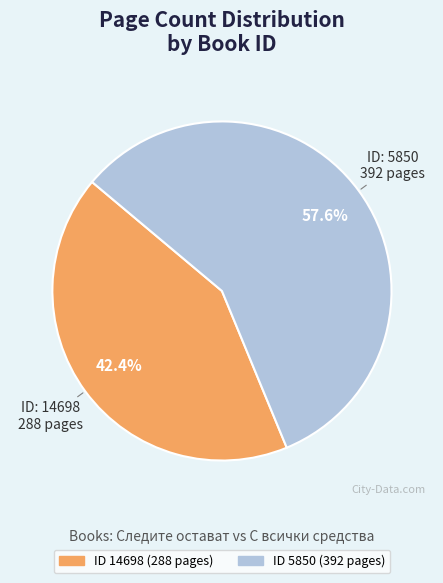

Does any single category account for the majority?

Yes